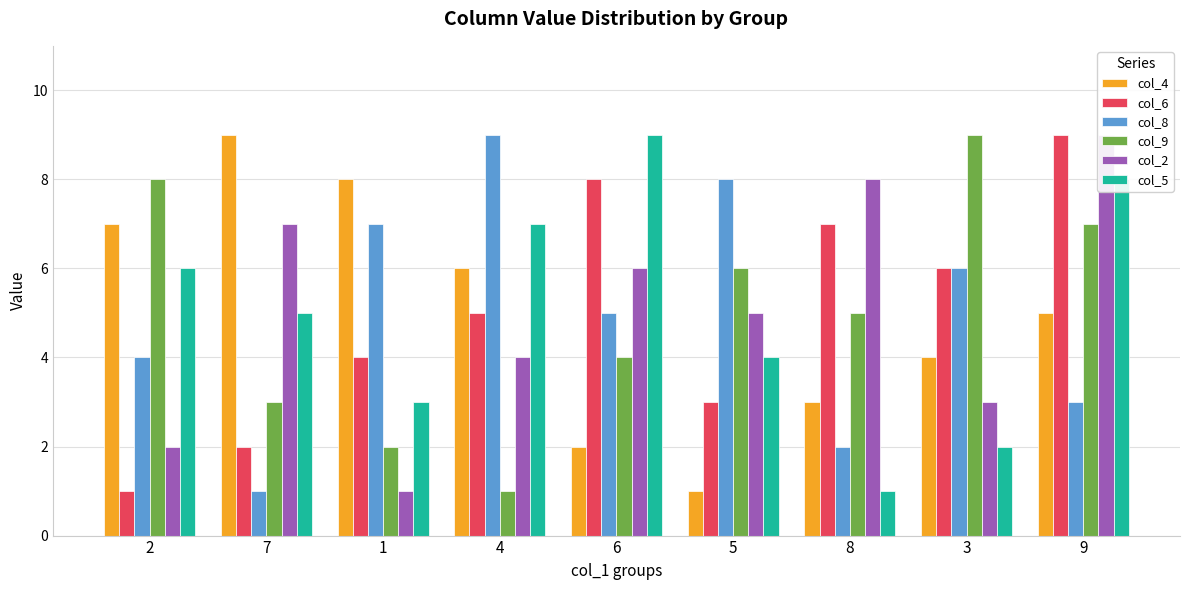

What is the difference between the highest and lowest values at 1?

7